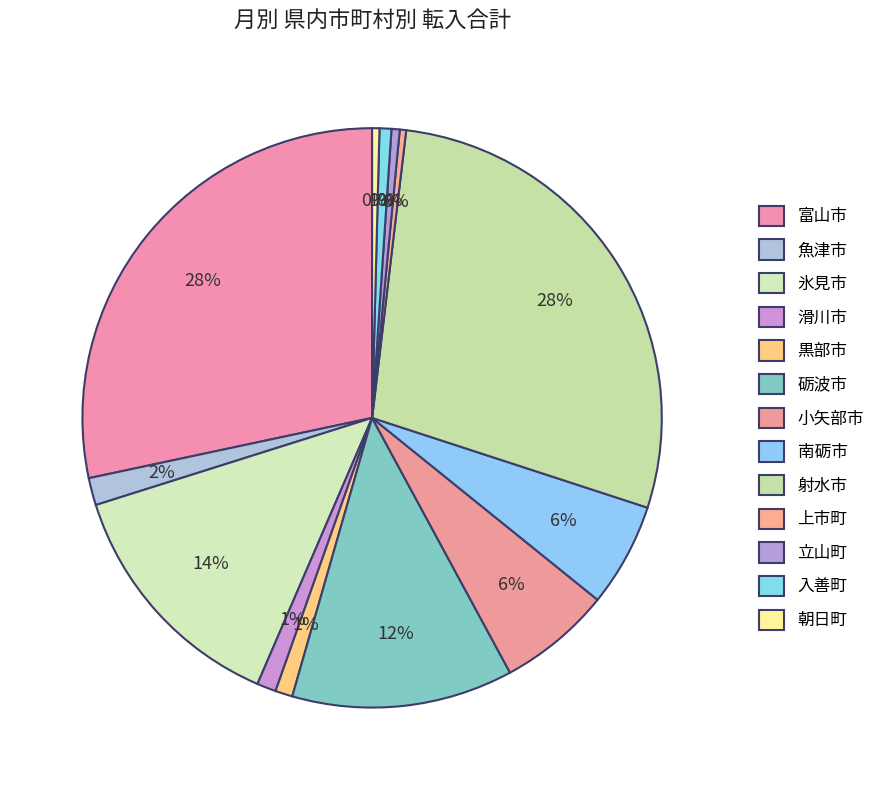

Does any single category account for the majority?

No